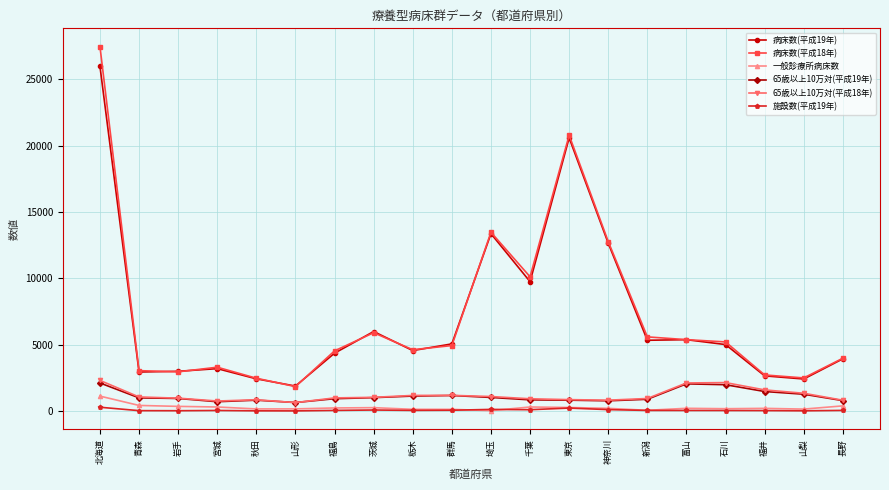

Is it true that 65歳以上10万対(平成19年) equals 797.2 at 長野?

True